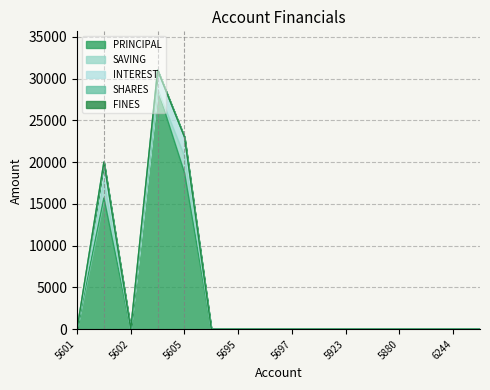

What is the label of the 14th point from the left?

401006019